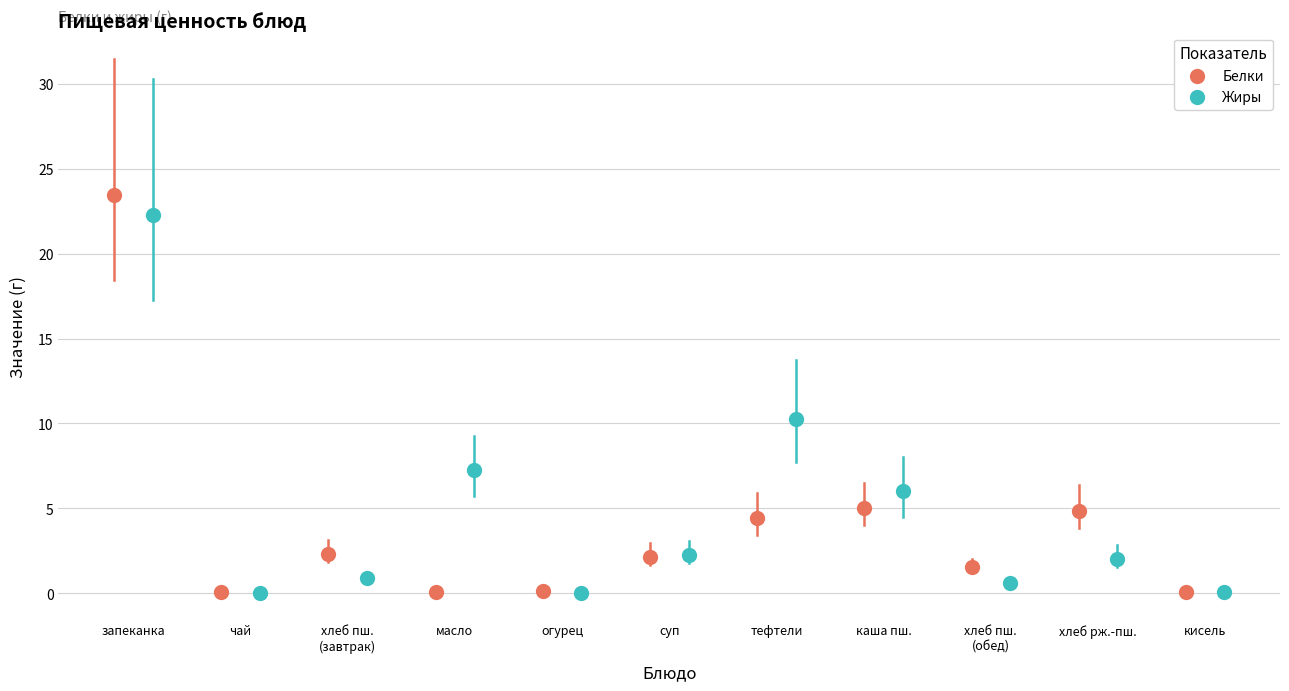

Which series has the widest spread of Y values?

Белки